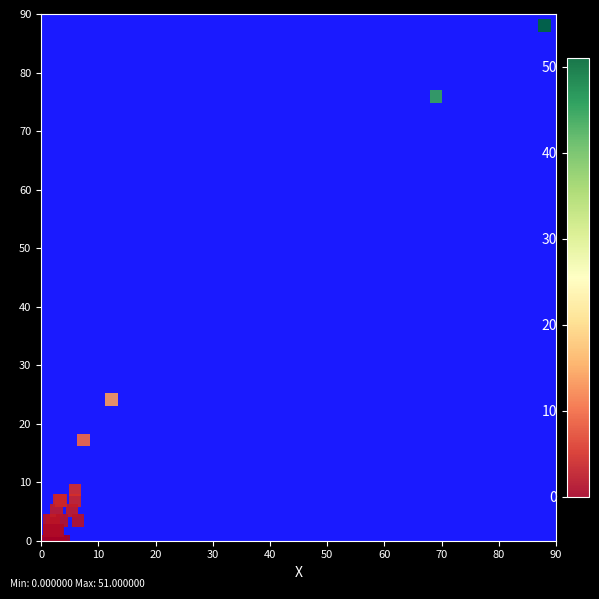

What Y value in the scatter plot is closest to 44?

24.2